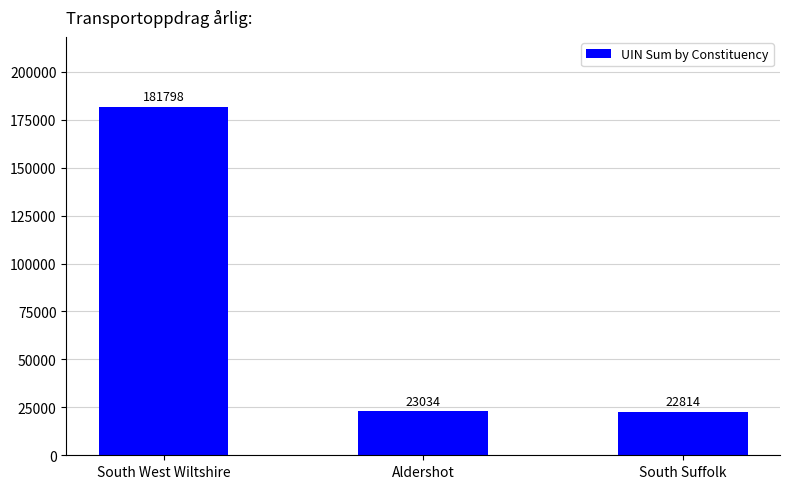

The value at Aldershot is 37857. True or false?

False